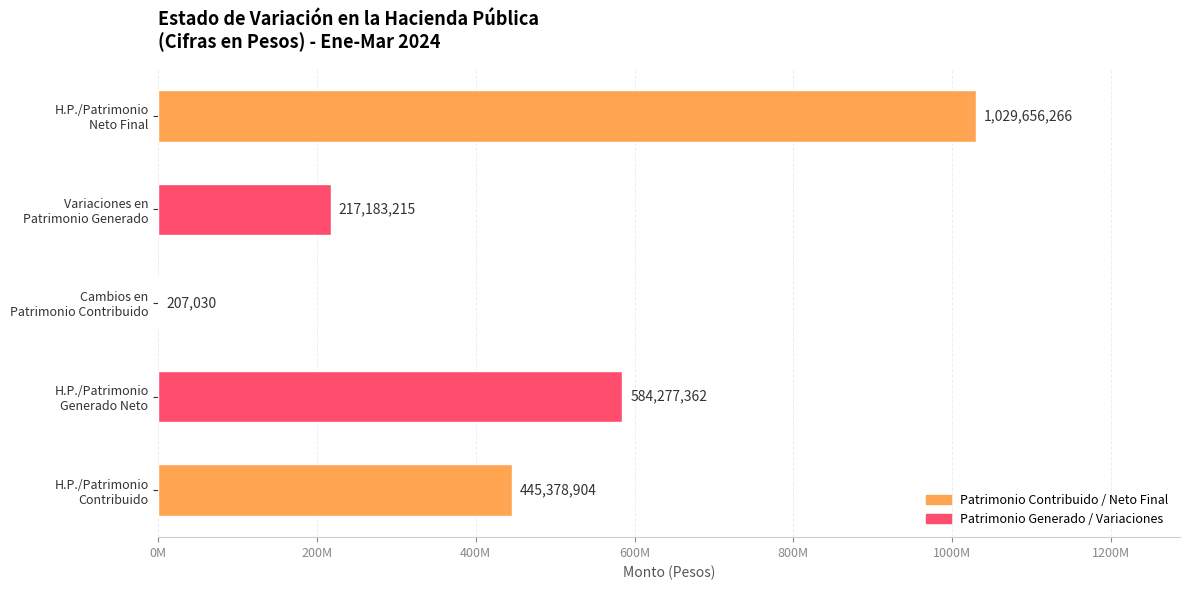

Which category has the lowest value across all series?

Cambios en Patrimonio Contribuido